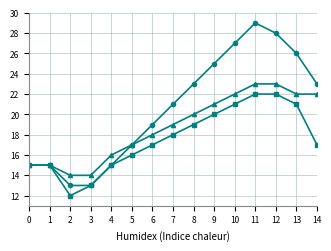

What is the greatest value displayed?

29